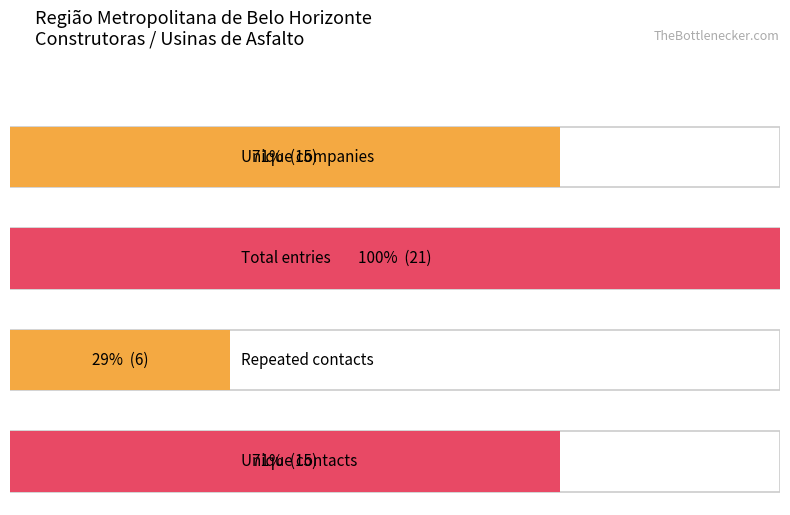

Does the chart contain stacked bars?

No